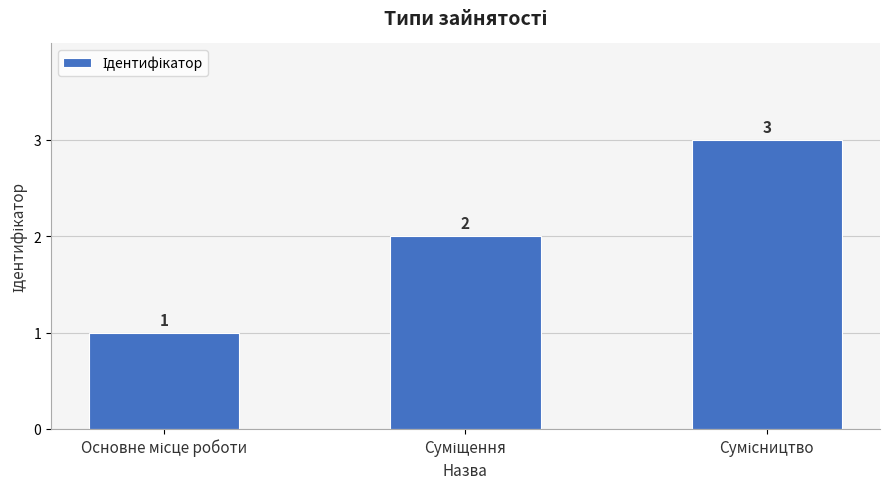

What is the value of the 1st bar from the left?

1